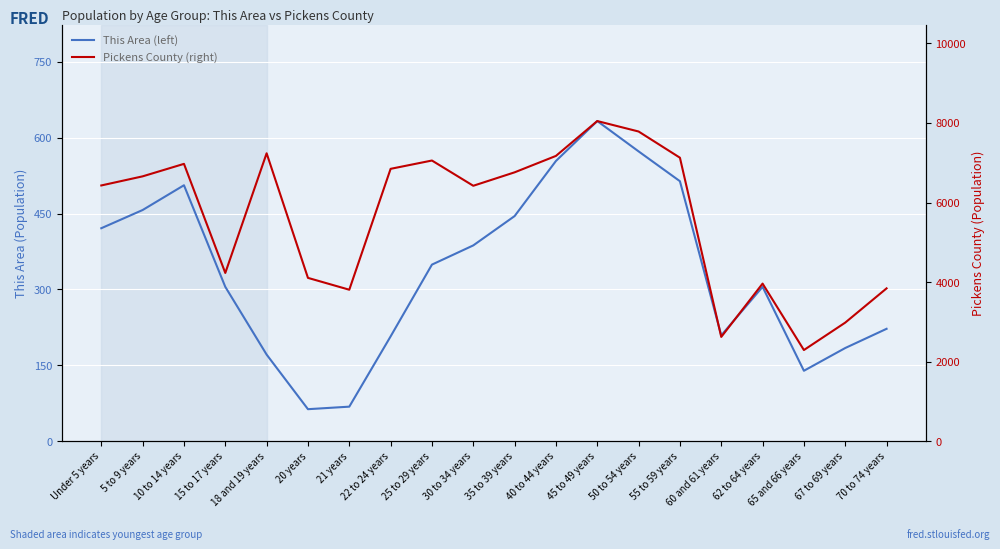

At which category does the chart reach its peak across all series?

45 to 49 years